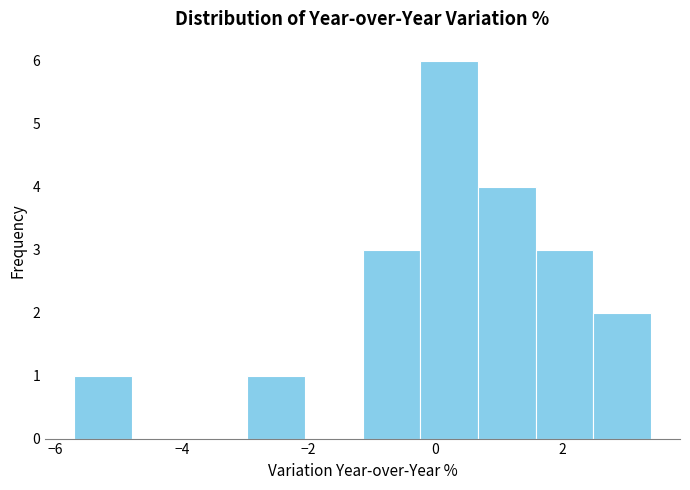

Reading left to right, transcribe this chart: for each bar, give the range it covers on the x-axis and its height. Neither the bar edges nor the heights are printed on the chart, so give them approximately, as read against the axes.

-5.6 to -4.8: 1
-4.8 to -3.8: 0
-3.8 to -3.0: 0
-3.0 to -2.0: 1
-2.0 to -1.2: 0
-1.2 to -0.2: 3
-0.2 to 0.6: 6
0.6 to 1.6: 4
1.6 to 2.4: 3
2.4 to 3.4: 2